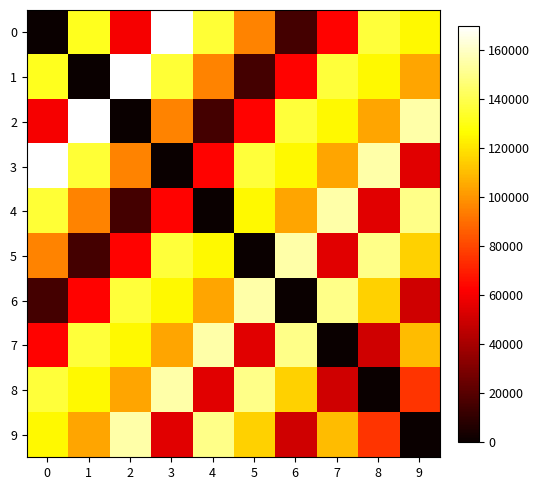

Reading right to left, what are all the values shown in this chart?

0: 9=125000	8=136490	7=63000	6=15000	5=95000	4=135500	3=170000	2=60000	1=132000	0=0
1: 9=103900	8=125000	7=136490	6=63000	5=15000	4=95000	3=135500	2=170000	1=0	0=132000
2: 9=154848	8=103900	7=125000	6=136490	5=63000	4=15000	3=95000	2=0	1=170000	0=60000
3: 9=55000	8=154848	7=103900	6=125000	5=136490	4=63000	3=0	2=95000	1=135500	0=170000
4: 9=150000	8=55000	7=154848	6=103900	5=125000	4=0	3=63000	2=15000	1=95000	0=135500
5: 9=115000	8=150000	7=55000	6=154848	5=0	4=125000	3=136490	2=63000	1=15000	0=95000
6: 9=50000	8=115000	7=150000	6=0	5=154848	4=103900	3=125000	2=136490	1=63000	0=15000
7: 9=110000	8=50000	7=0	6=150000	5=55000	4=154848	3=103900	2=125000	1=136490	0=63000
8: 9=75500	8=0	7=50000	6=115000	5=150000	4=55000	3=154848	2=103900	1=125000	0=136490
9: 9=0	8=75500	7=110000	6=50000	5=115000	4=150000	3=55000	2=154848	1=103900	0=125000